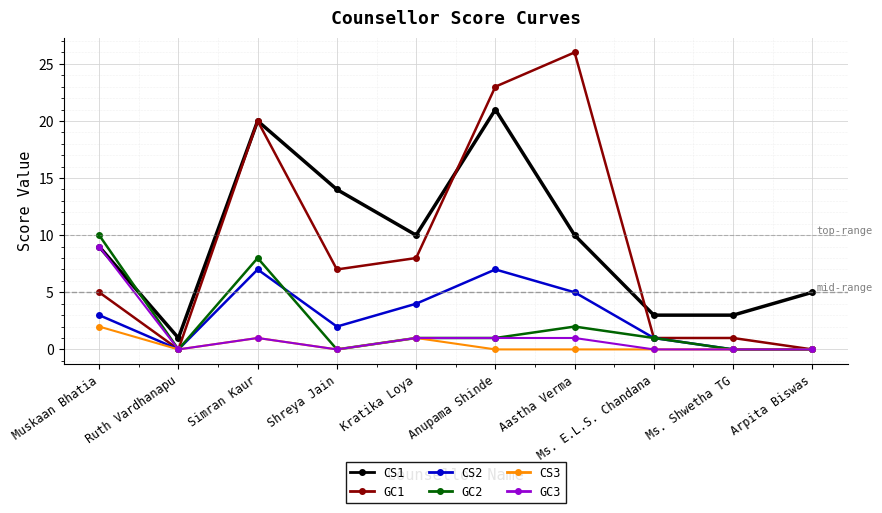

What is the highest value of the CS1 series?

21